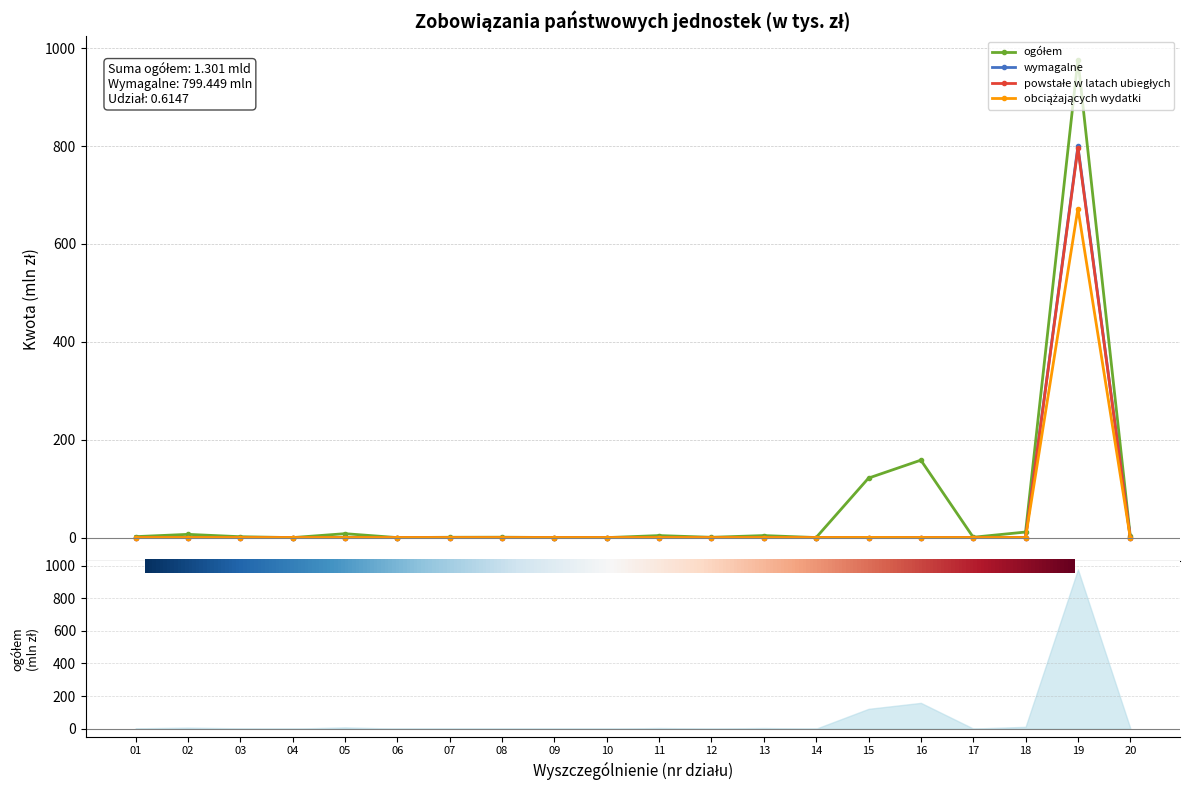

What is the total value across all series at 05?

8.0